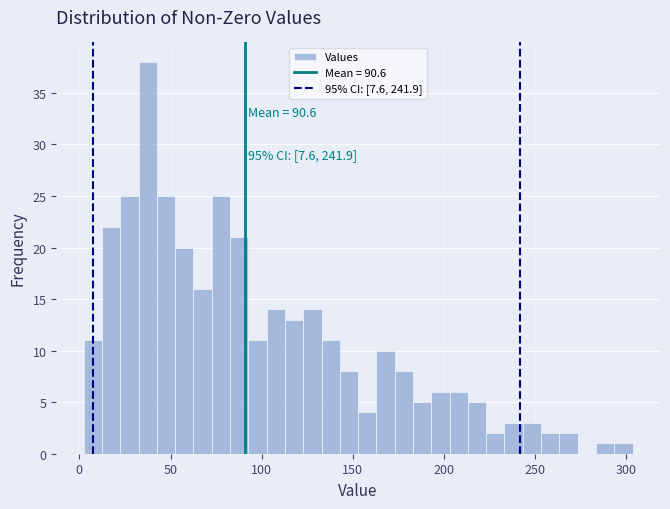

Read against the x-axis, roughly where is the centre of the tallest bar?

40